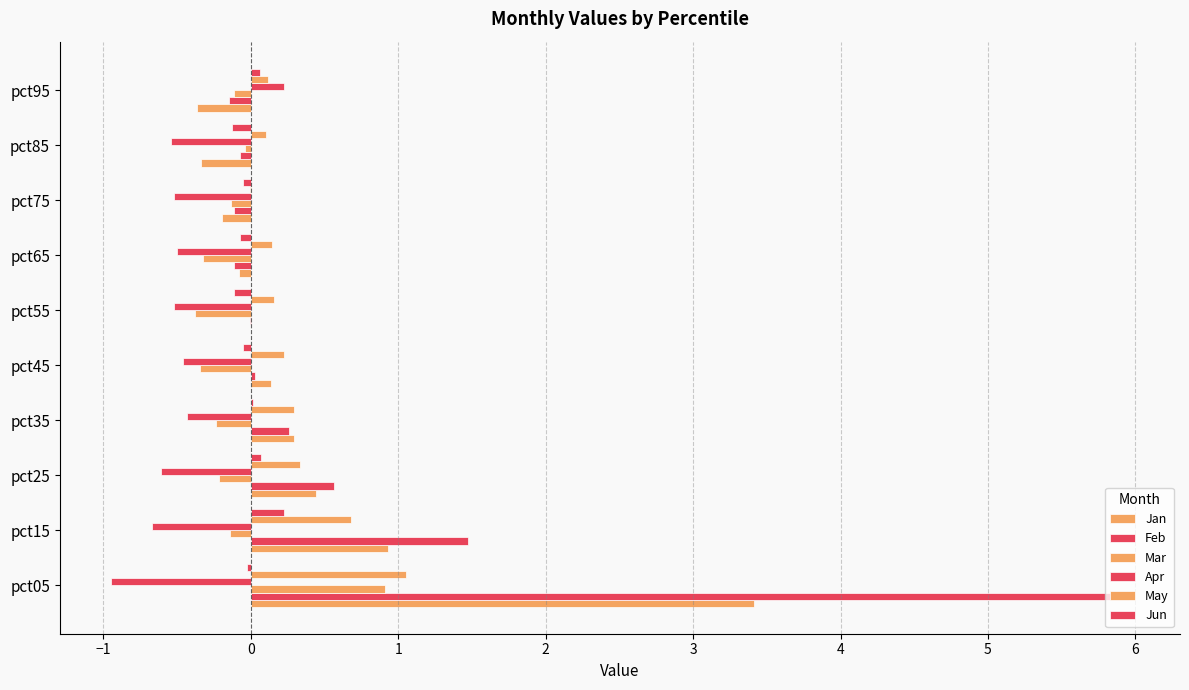

How many categories are shown in the chart?

10